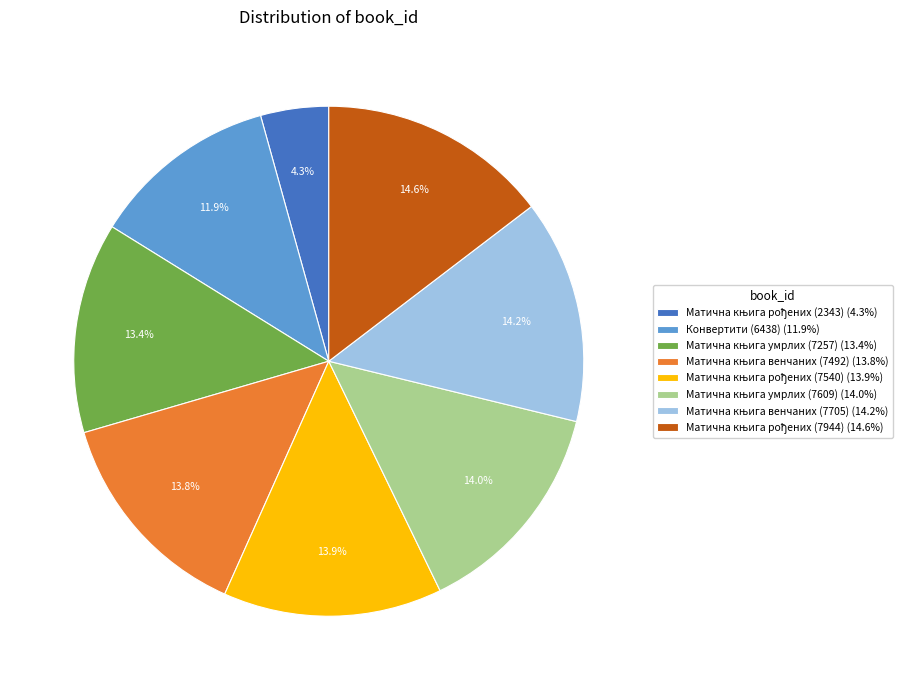

True or false: Конвертити (6438) accounts for 1% of the total.

False